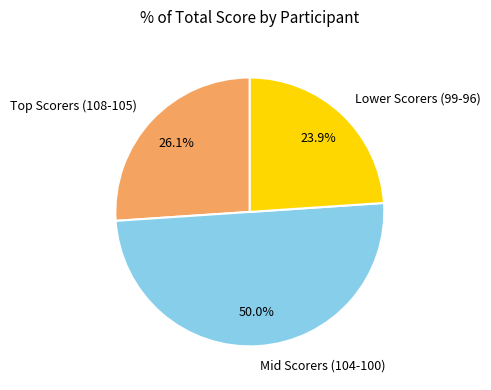

What percentage is NOT represented by Mid Scorers (104-100)?

50.0%